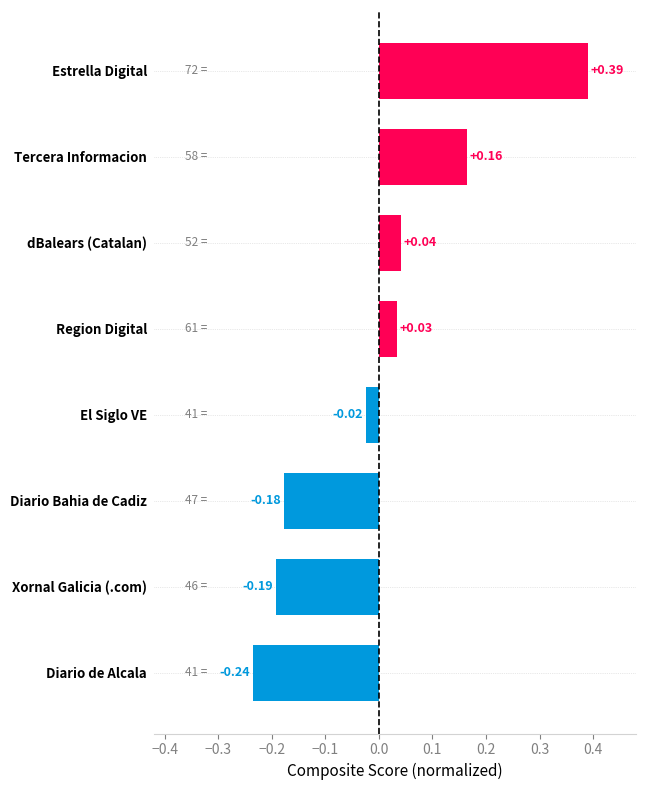

List the labels in order of value, smallest first.

Diario de Alcala, Xornal Galicia (.com), Diario Bahia de Cadiz, El Siglo VE, Region Digital, dBalears (Catalan), Tercera Informacion, Estrella Digital